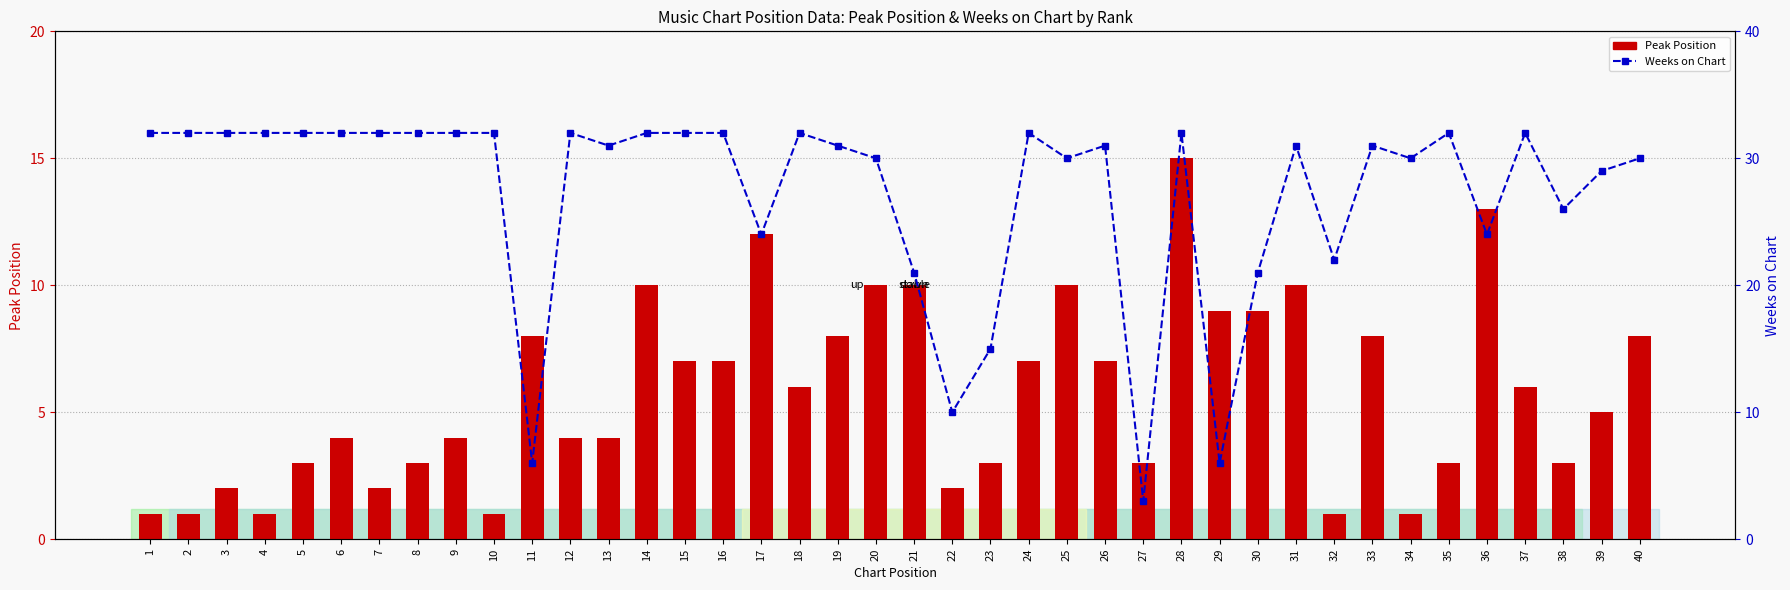

Is it true that Weeks on Chart equals 8 at 7?

False